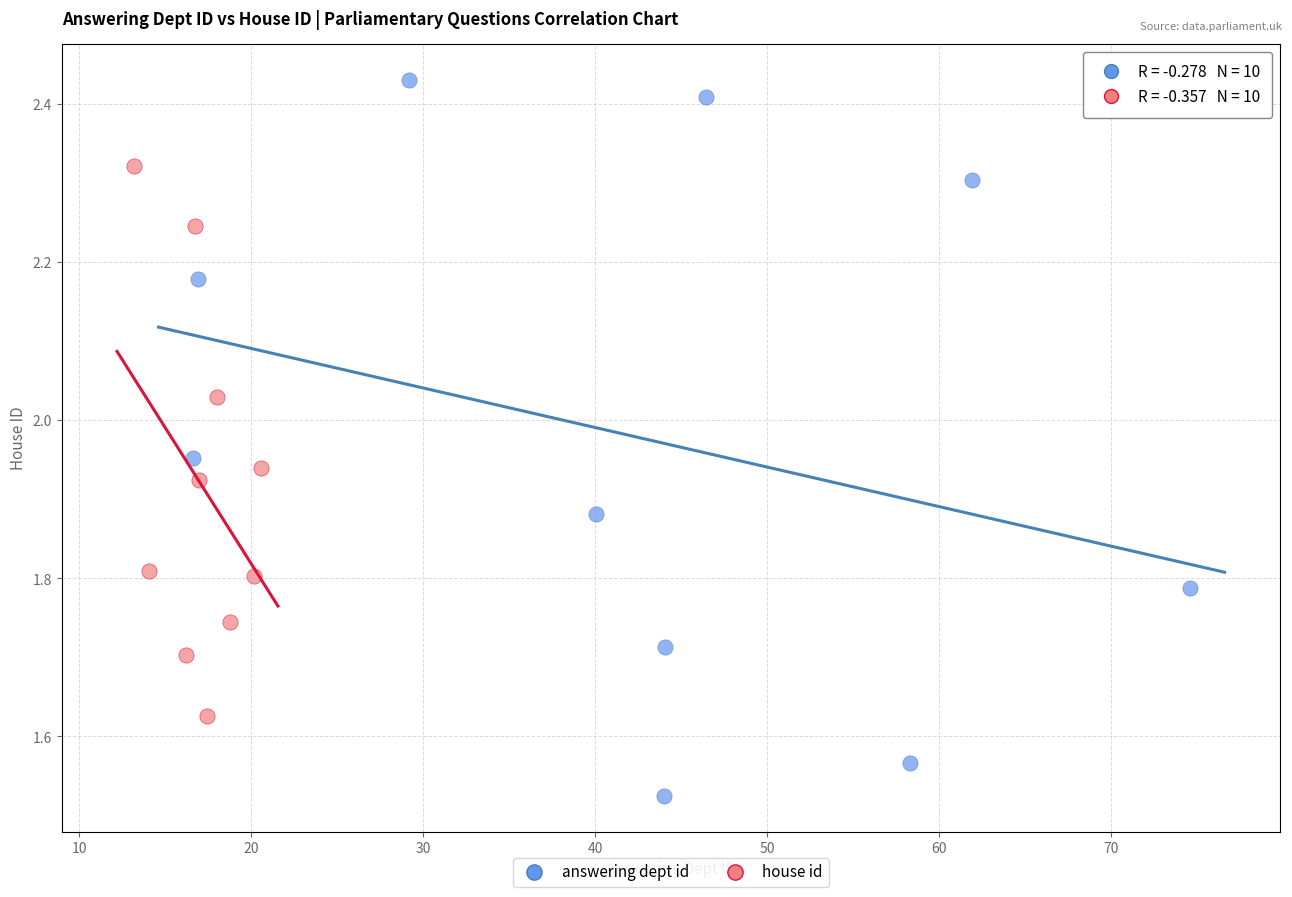

Which series contains the lowest Y value?

answering dept id